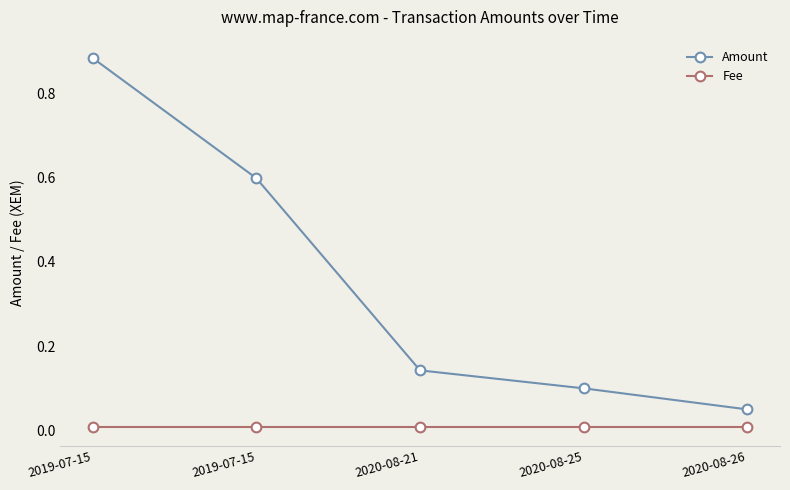

The Fee series shows 0.0 at 2020-08-25. True or false?

True